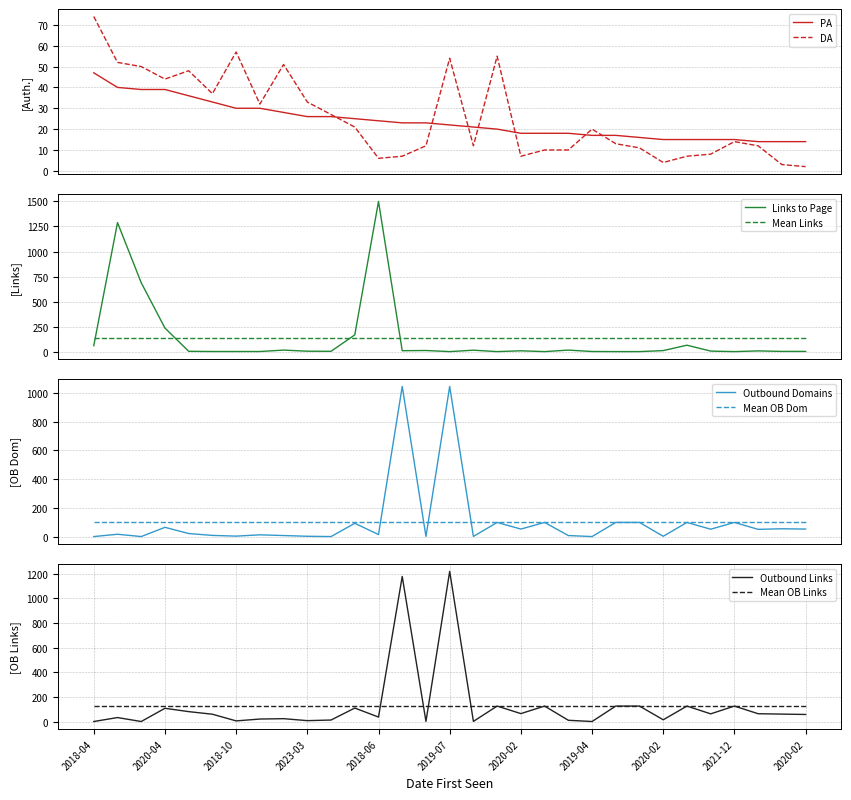

In Outbound_Links, how many points are lower than both neighbors (excluding endpoints)?

10